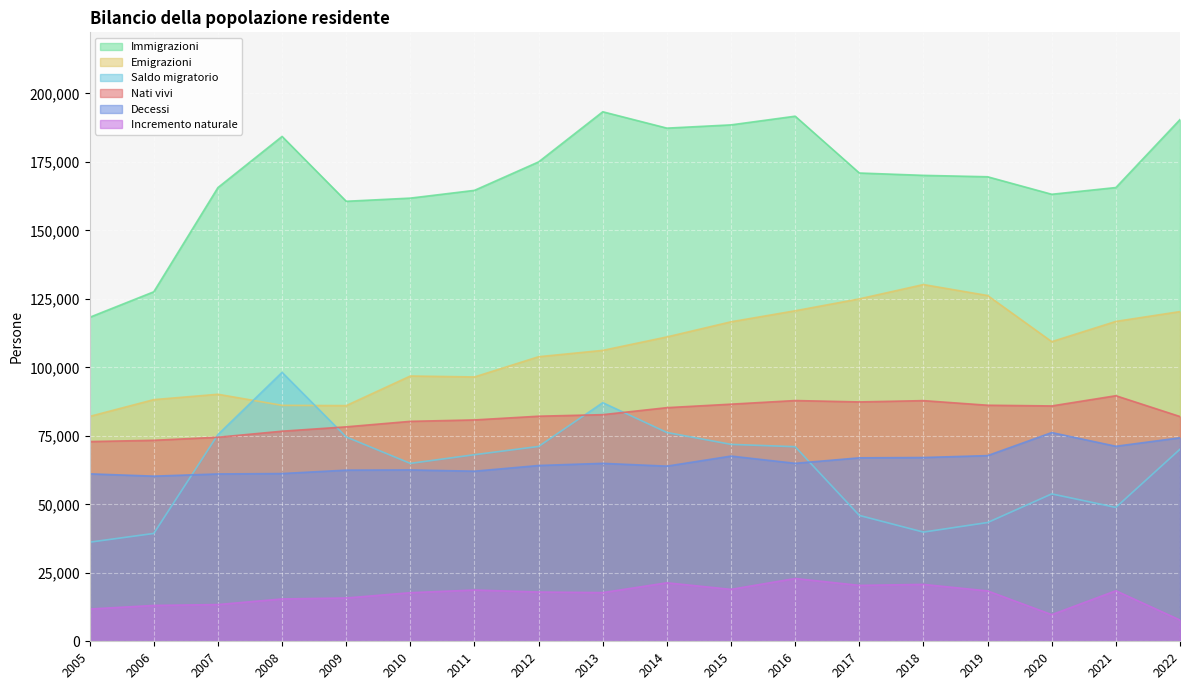

How many data points does each series have?

18